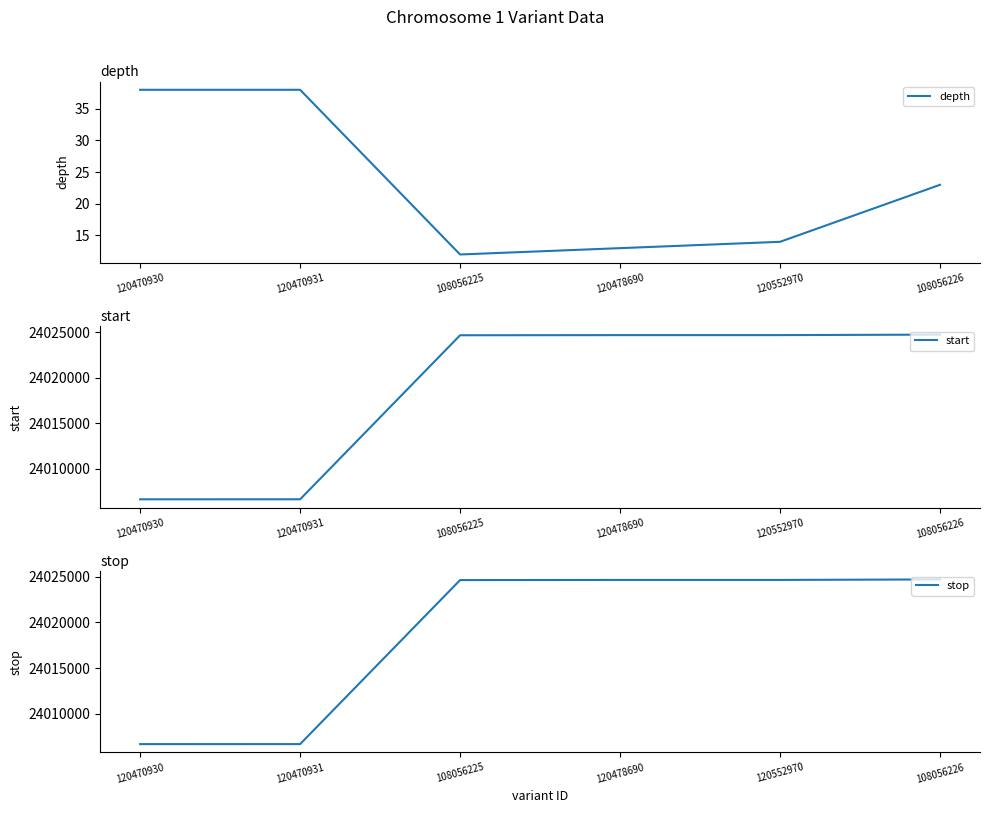

Which series has the widest spread of values?

start